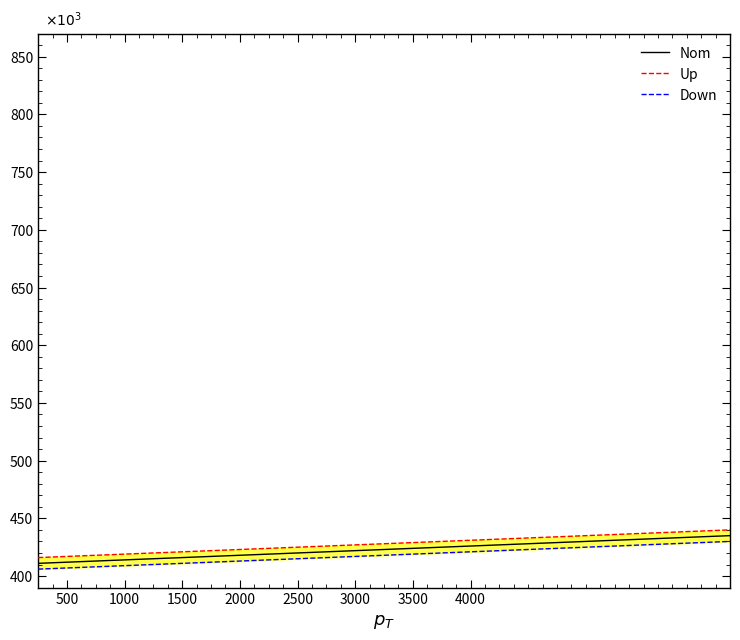

True or false: Up and Down cross at least once.

False